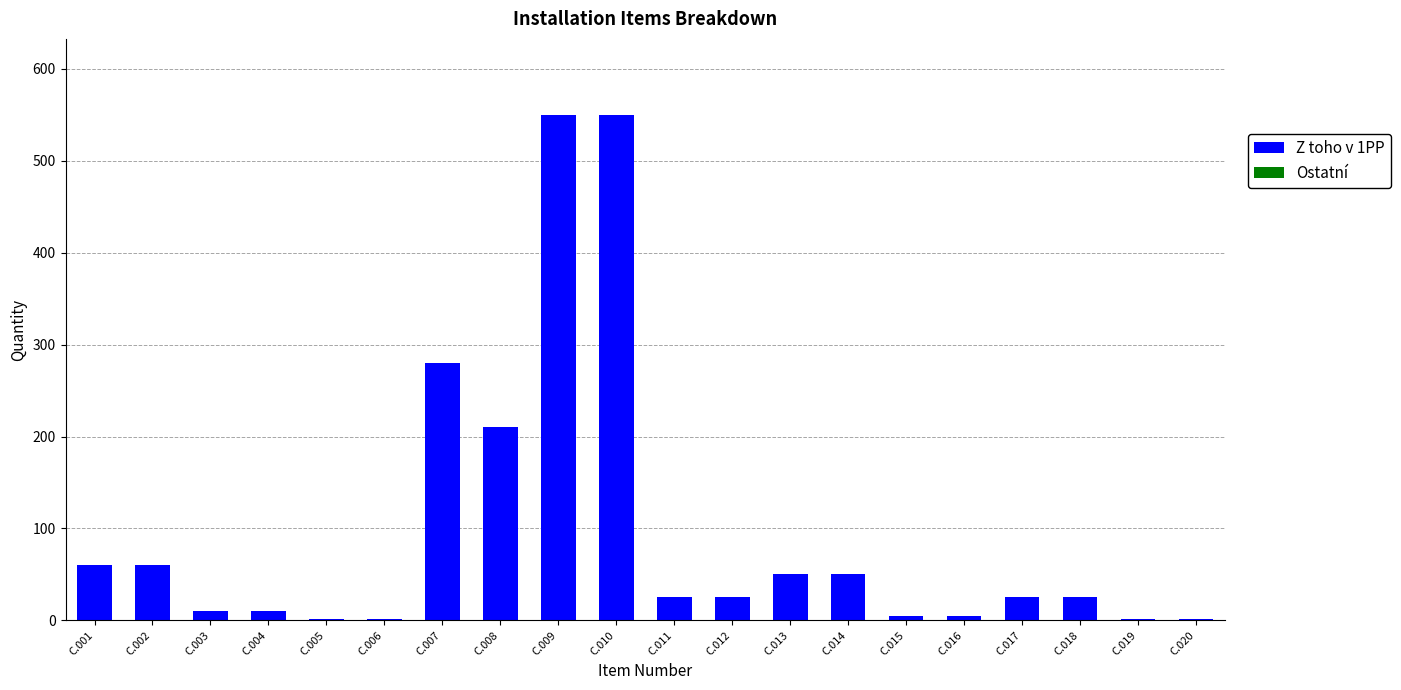

What is the difference between the maximum and second lowest values?

548